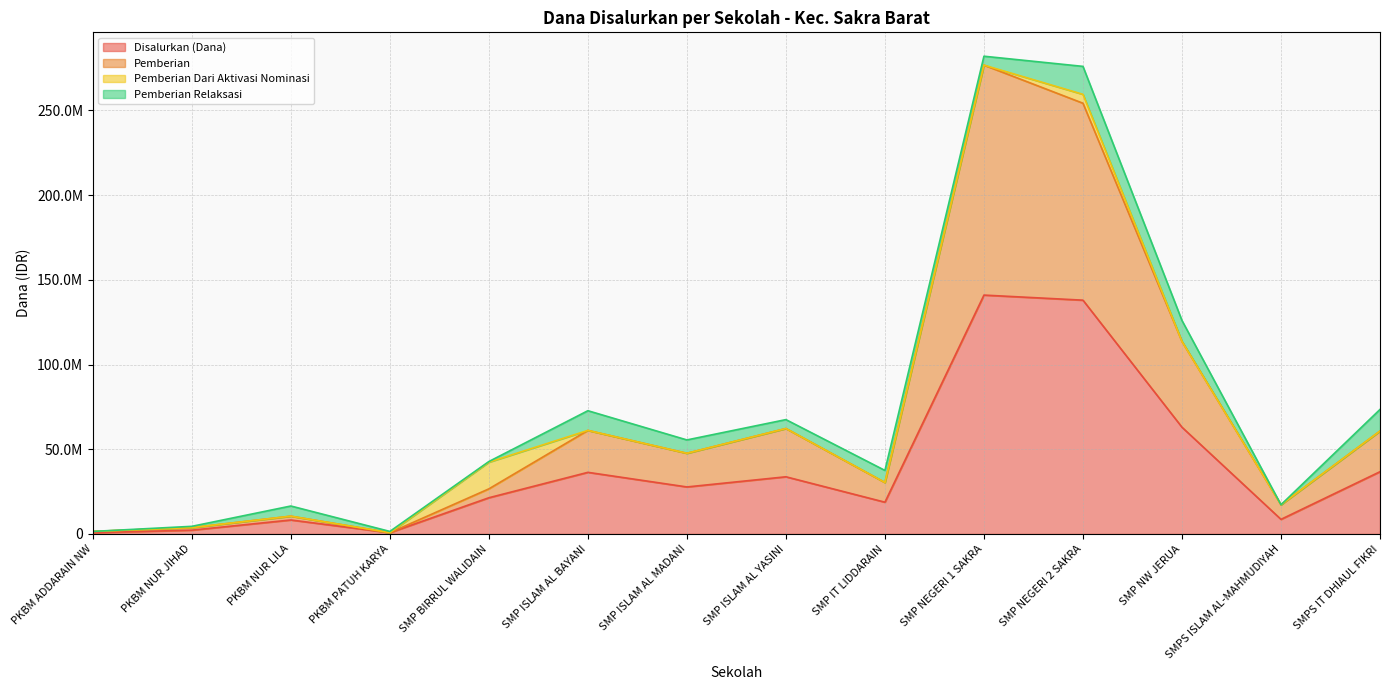

Which series changed the most between SMP ISLAM AL YASINI and SMP NW JERUA?

Pemberian